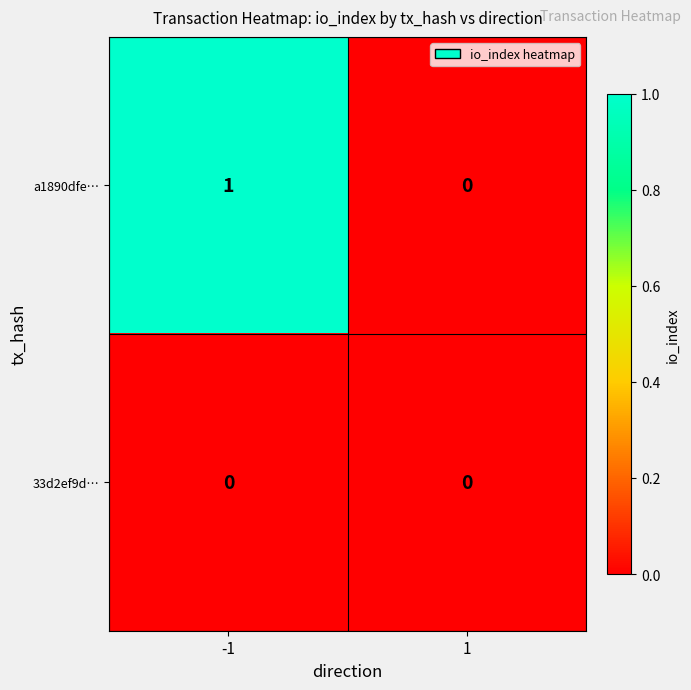

List the series in order of their overall mean, lowest first.

33d2ef9d…, a1890dfe…